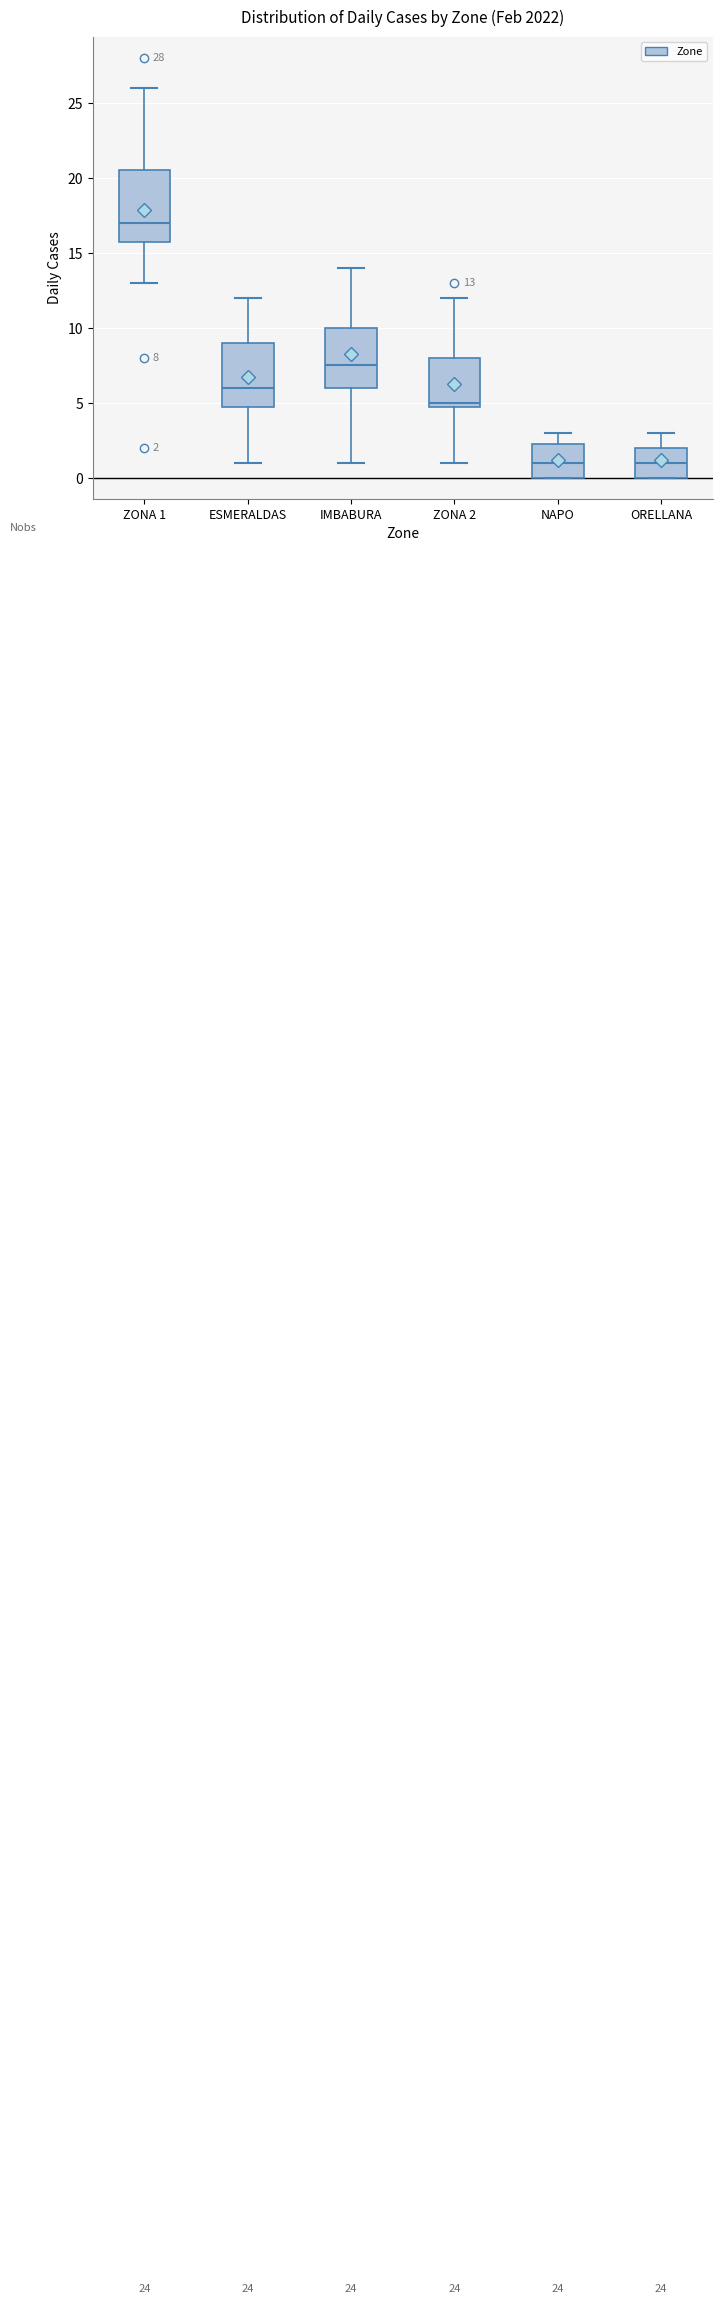

Which box is the tallest, from its lower edge to its upper edge?

ZONA 1